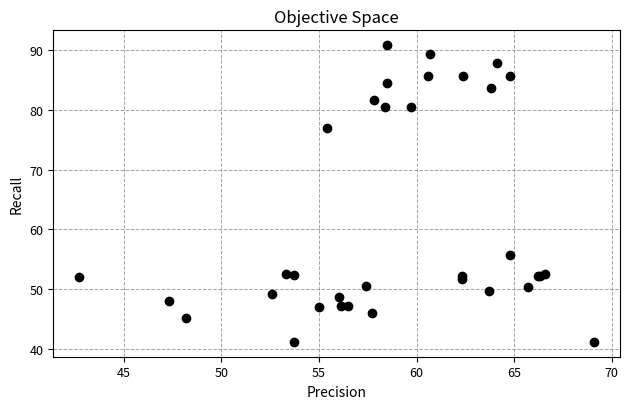

What Y value in the scatter plot is closest to 66?

55.8